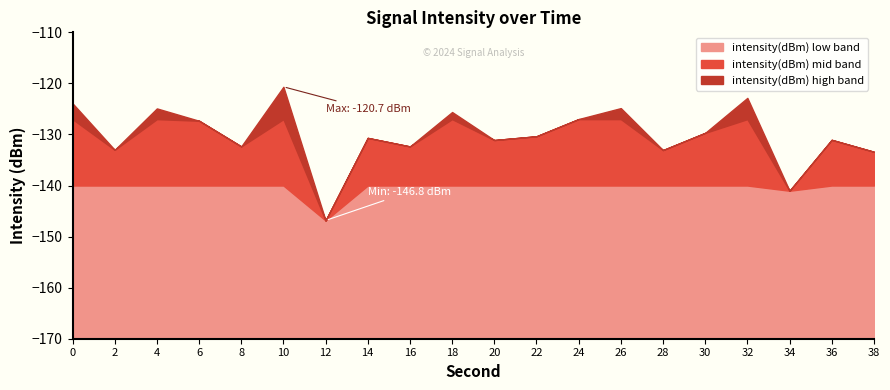

What value does the data have at 12?

-146.8